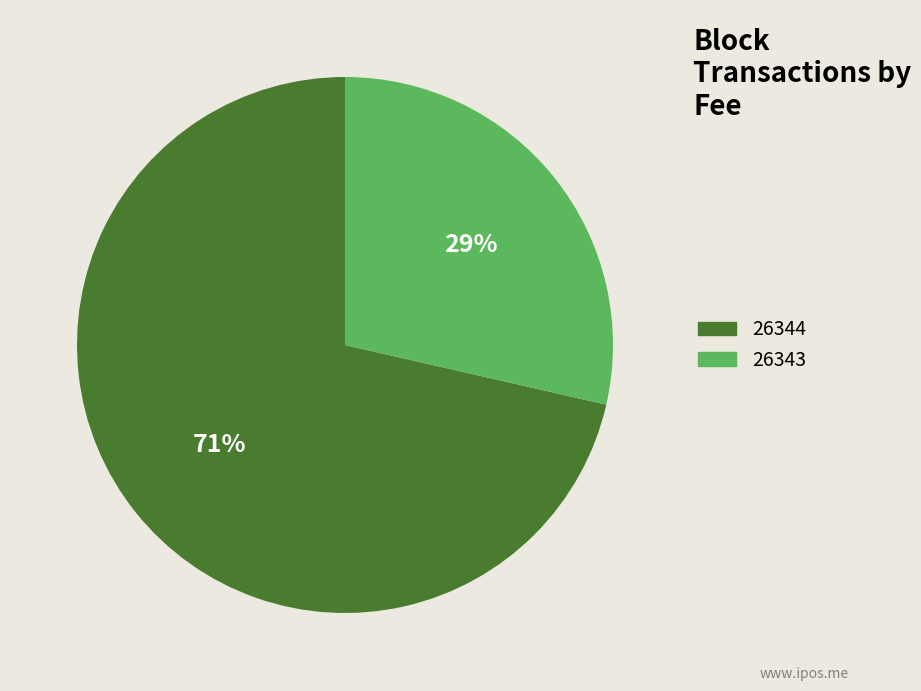

Count the number of slices in the pie.

2